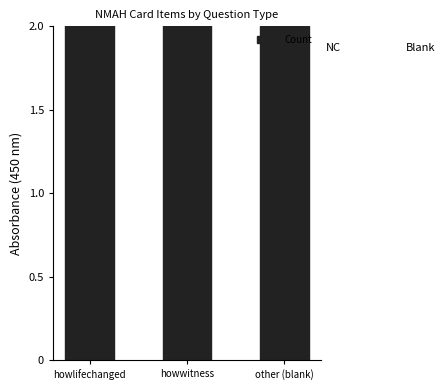

Reading right to left, list all the values displayed in this chart.

other (blank)=2	howwitness=11	howlifechanged=7